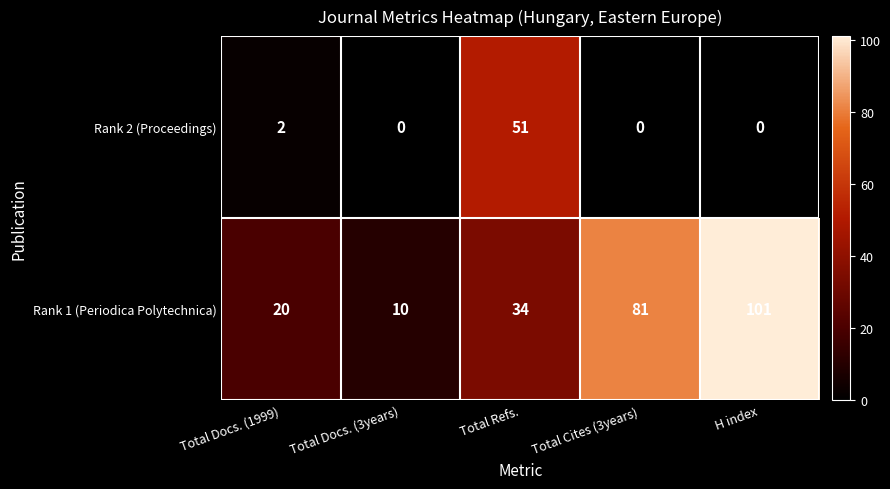

Which series has the largest total across all categories?

Rank 1 (Periodica Polytechnica)